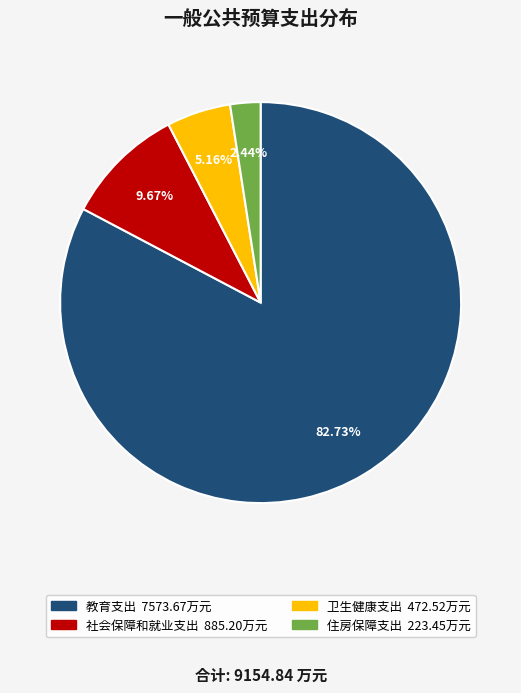

To the nearest percent, what is the difference between the 社会保障和就业支出 and 住房保障支出 slice percentages?

7%